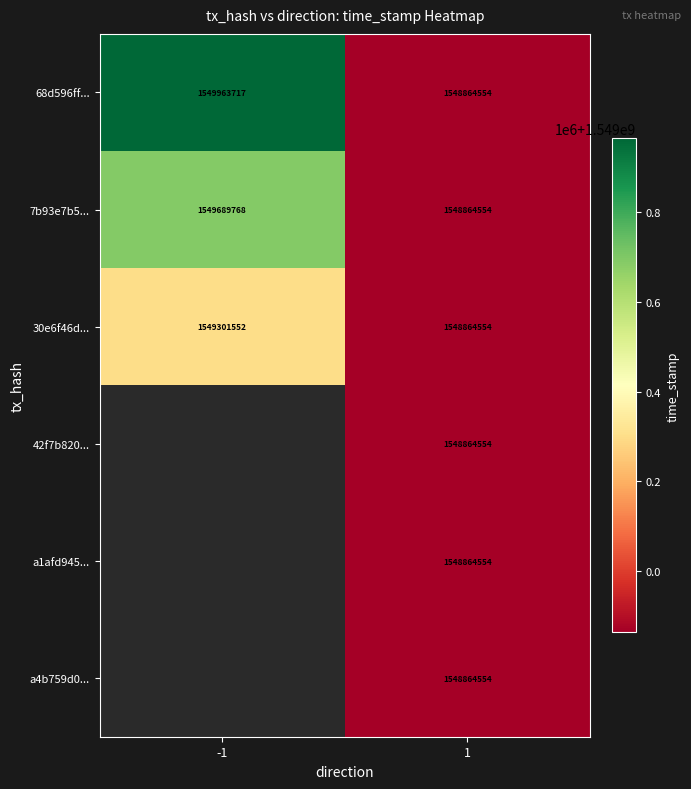

What is the sum of the 7b93e7b5... values at 1 and -1?

3098554322